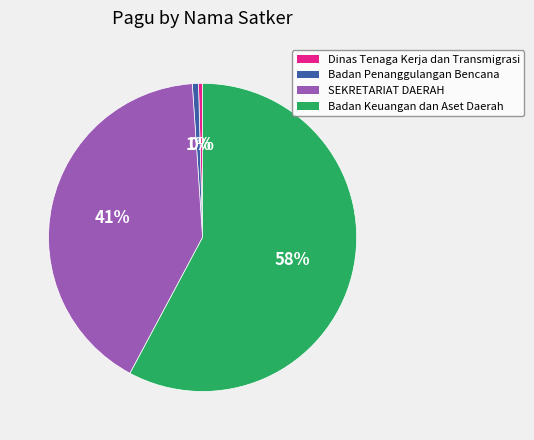

To the nearest percent, what is the average slice percentage?

25%